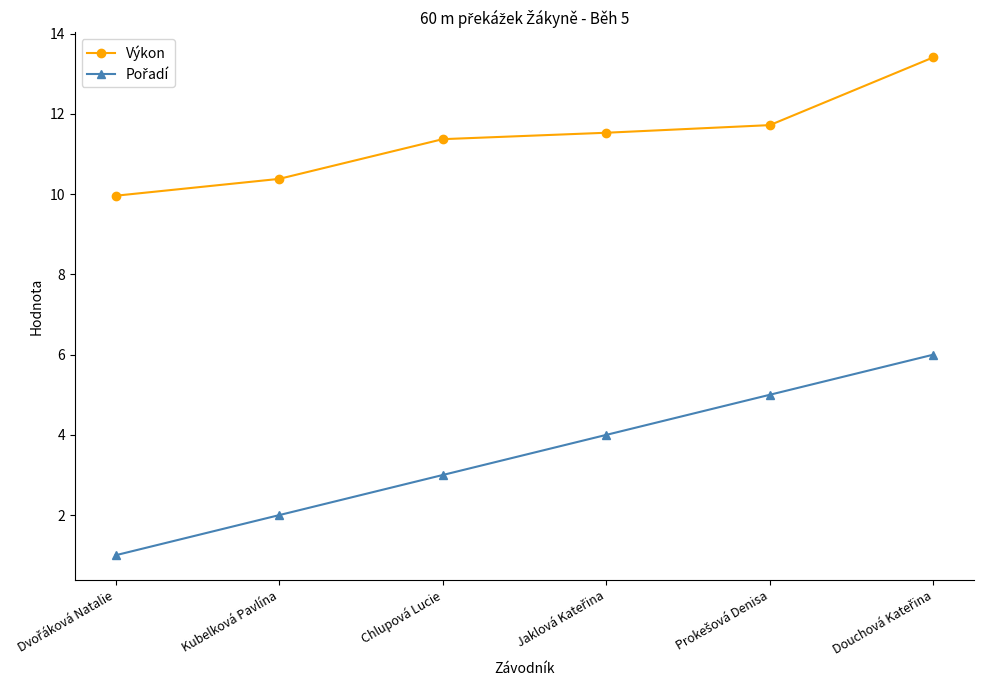

Which series has the largest total across all categories?

Výkon